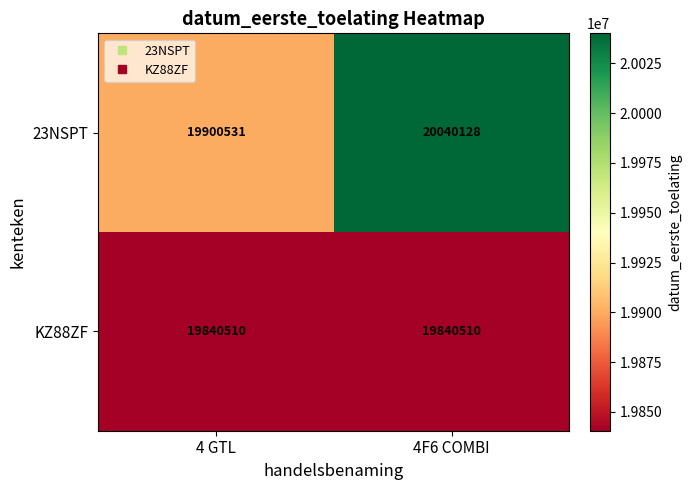

Is it true that 23NSPT equals 6776505 at 4 GTL?

False